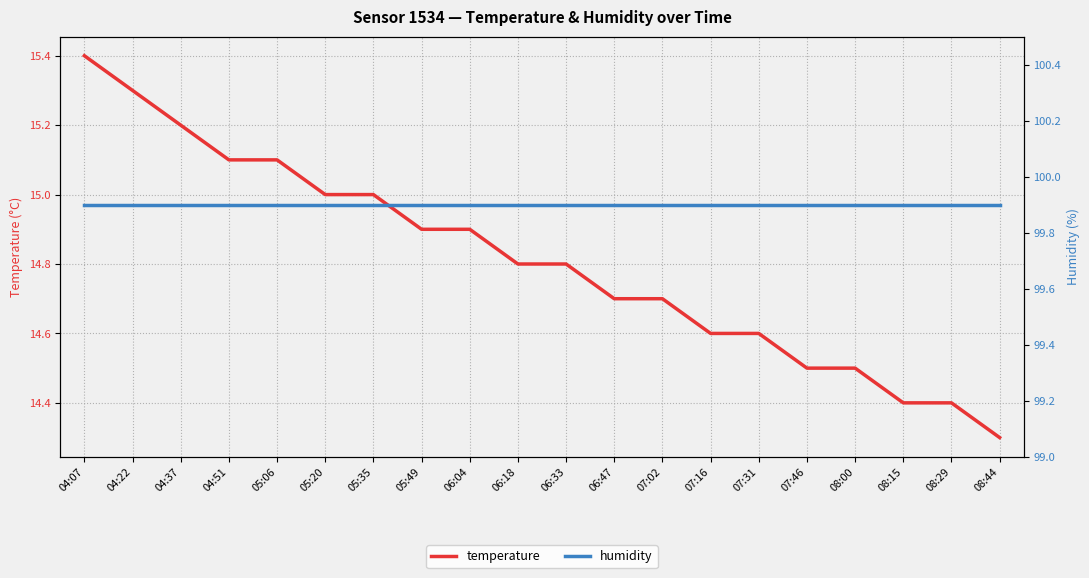

What value does the humidity series have at 07:31?

99.9